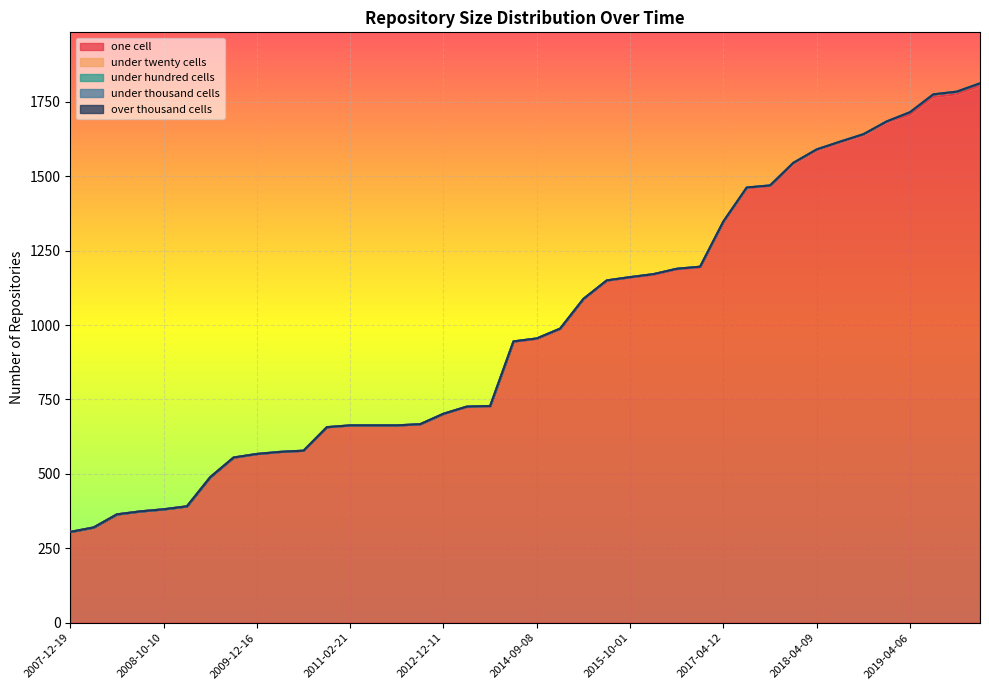

What position from the right is 2014-03-28?

21